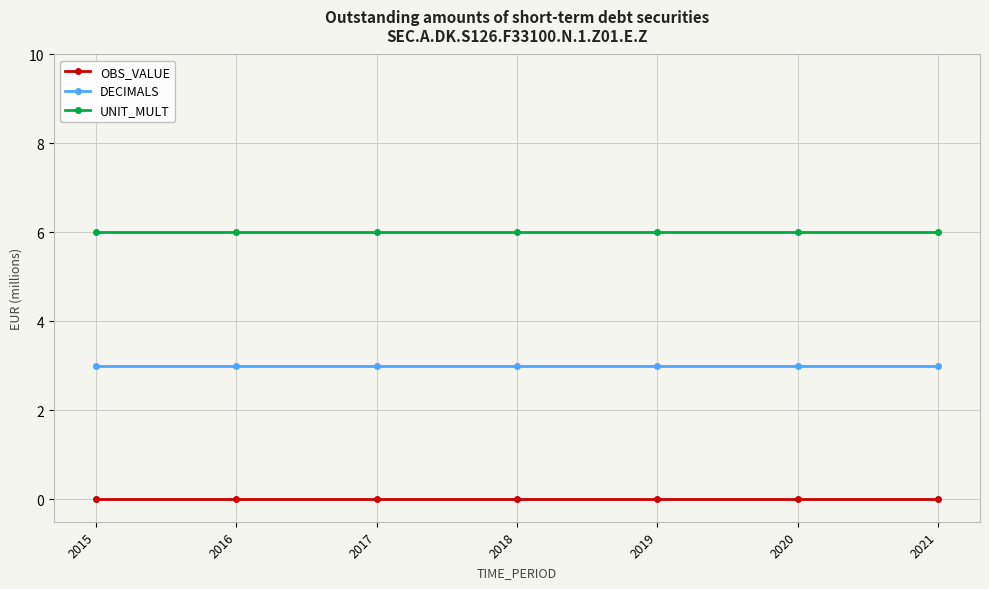

What are all the series names shown in the legend?

OBS_VALUE, DECIMALS, UNIT_MULT